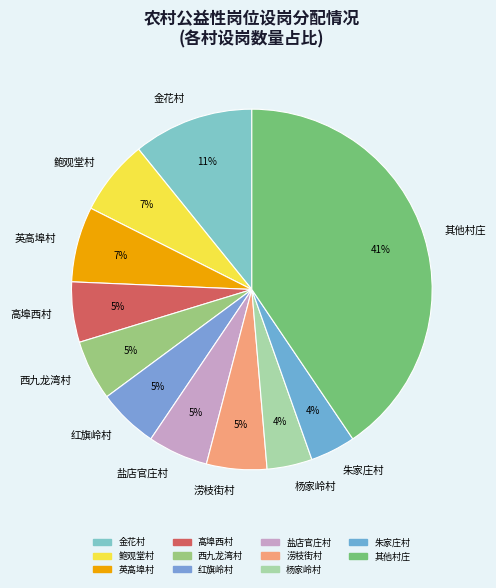

Between 其他村庄 and 涝枝街村, which is larger?

其他村庄